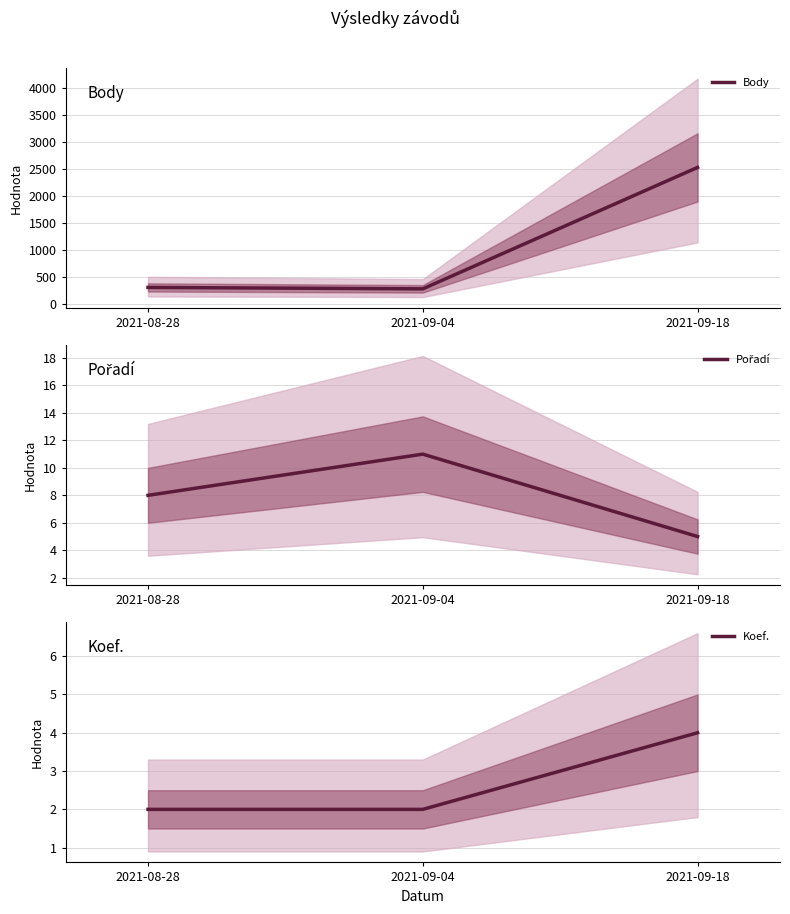

Is the value of Koef. at 2021-09-04 greater than the value of Body at 2021-09-04?

No